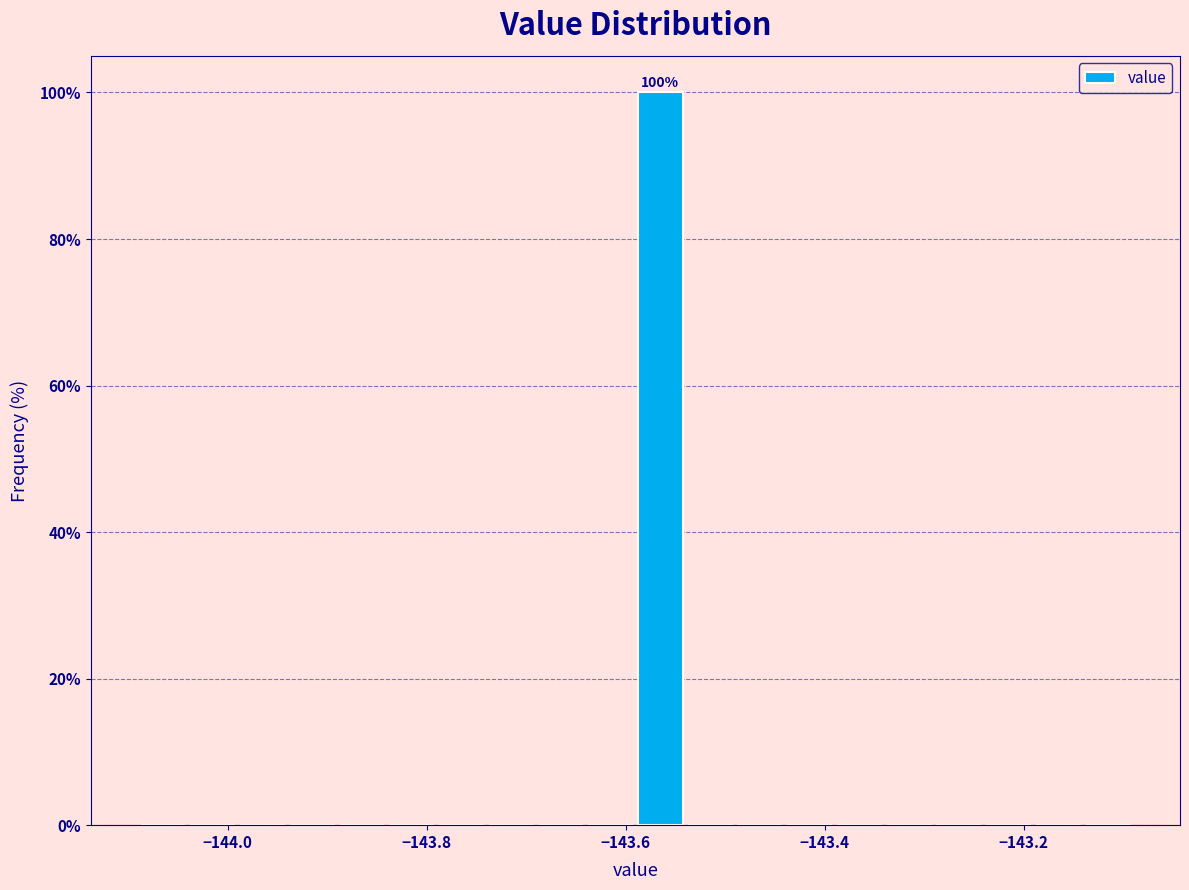

Around what value on the x-axis is the tallest bar? Give the approximate position of its centre, as read against the axis.

-143.56